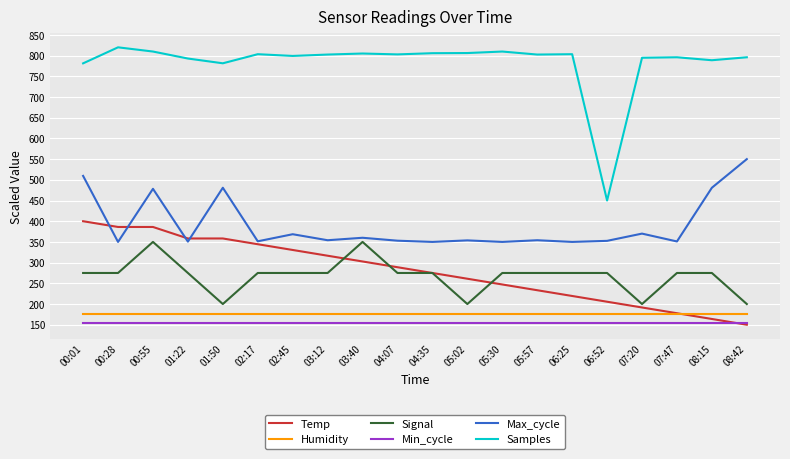

At which category does Samples reach its first local valley?

01:50